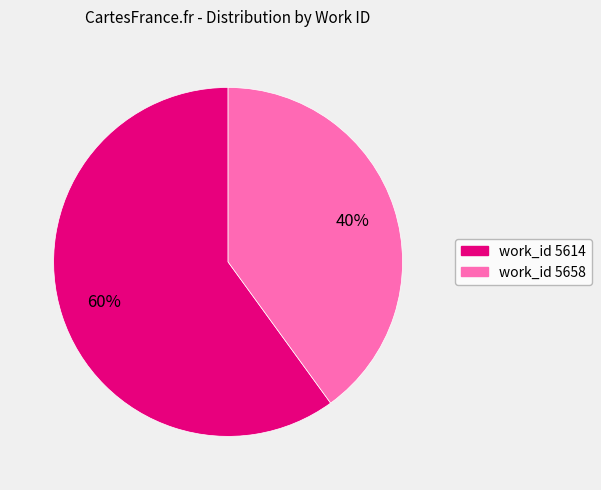

To the nearest percent, what is the average slice percentage?

50%